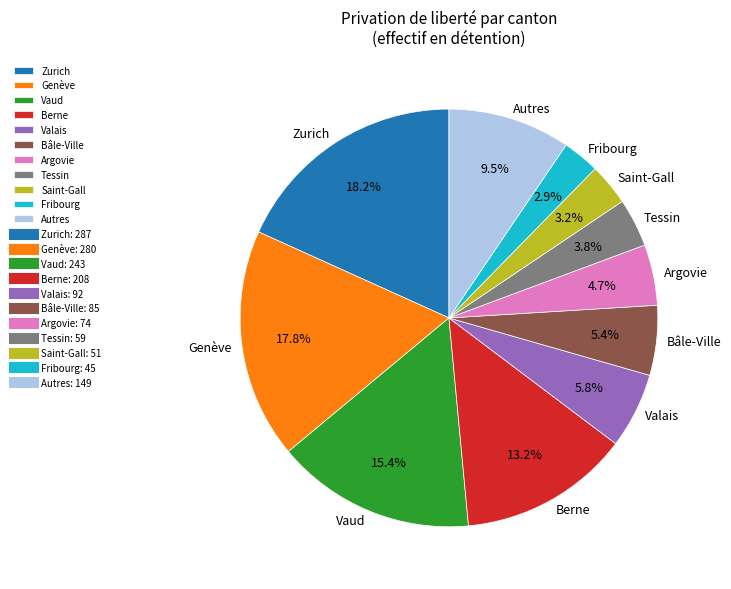

Does Argovie represent more than half of the total?

No